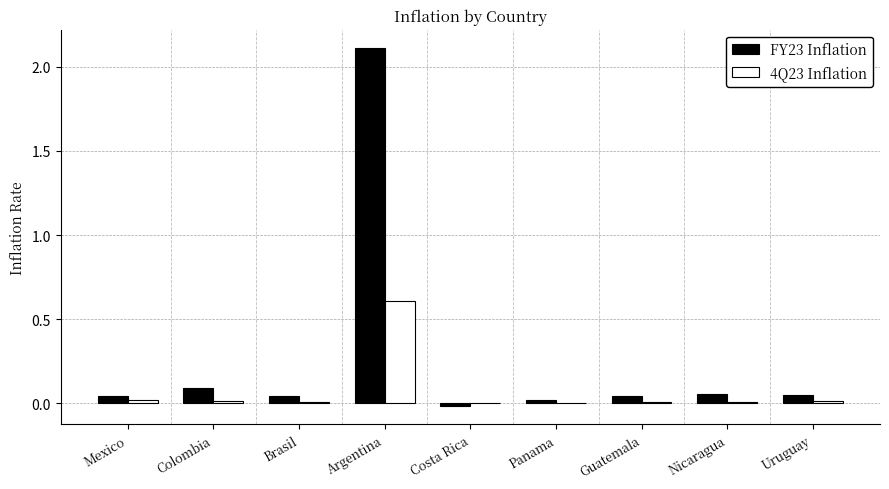

What is the difference between the 4Q23 Inflation values at Argentina and Colombia?

0.6